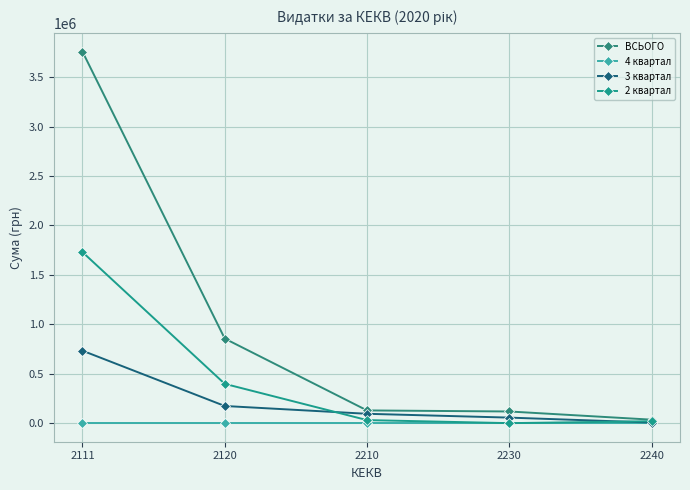

At which label is ВСЬОГО closest to 1896300?

2120